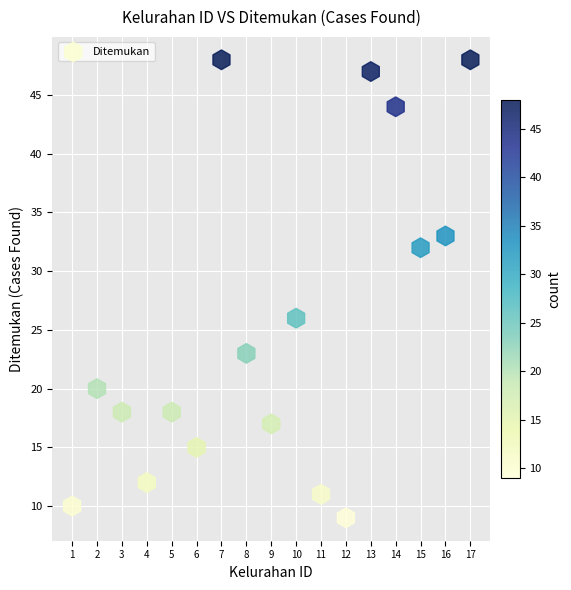

What Y value in the scatter plot is closest to 28?

26